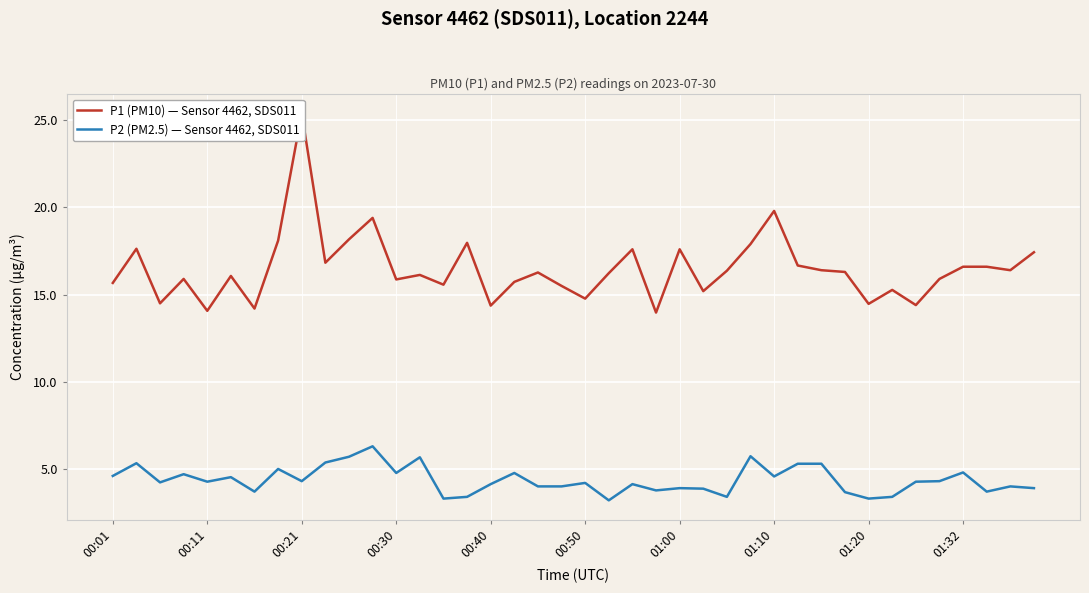

What is the lowest value of the P2 (PM2.5) — Sensor 4462, SDS011 series?

3.2